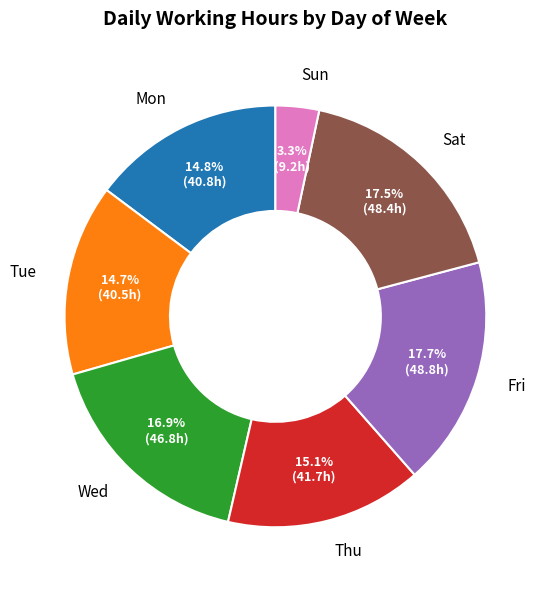

Approximately how many times larger is the value at Wed compared to Fri?

1.0